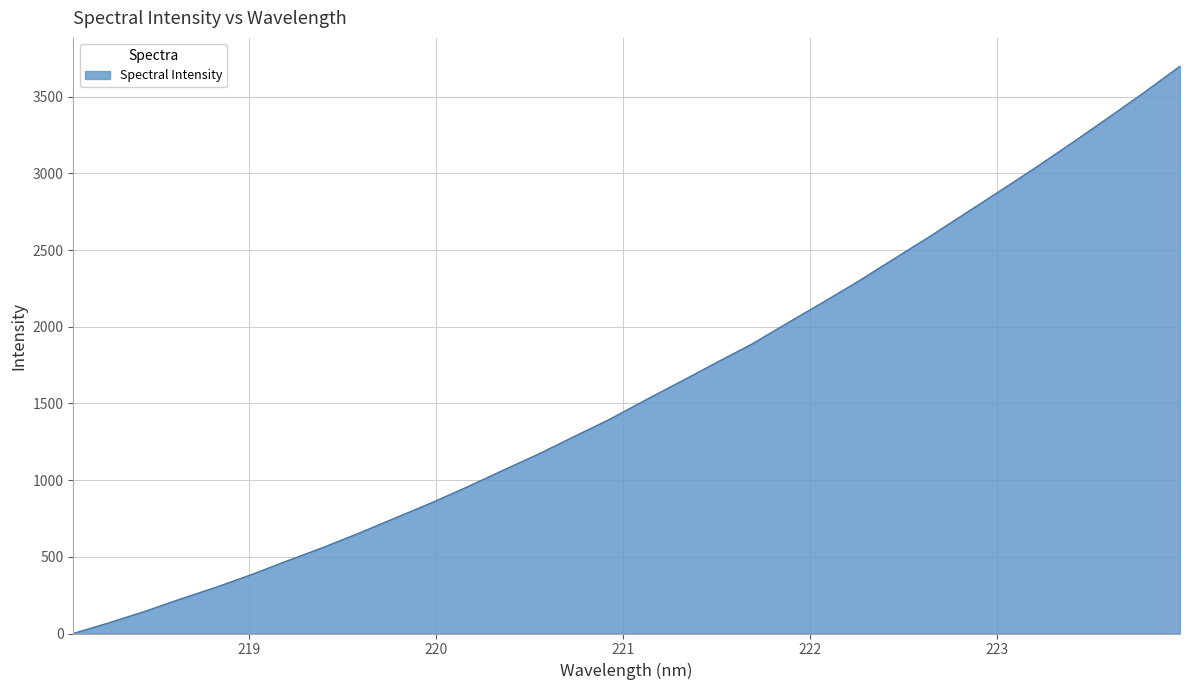

What is the difference between the second highest and minimum values?

3529.2